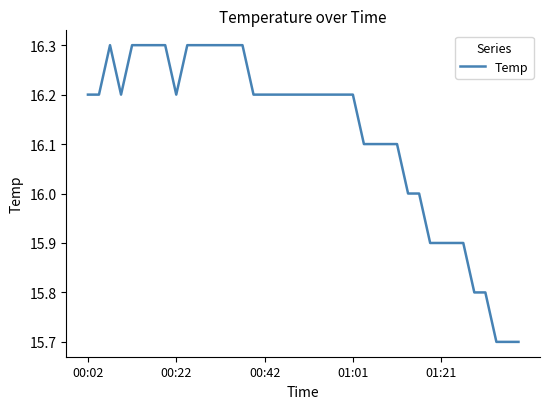

How many distinct data groups are displayed?

1